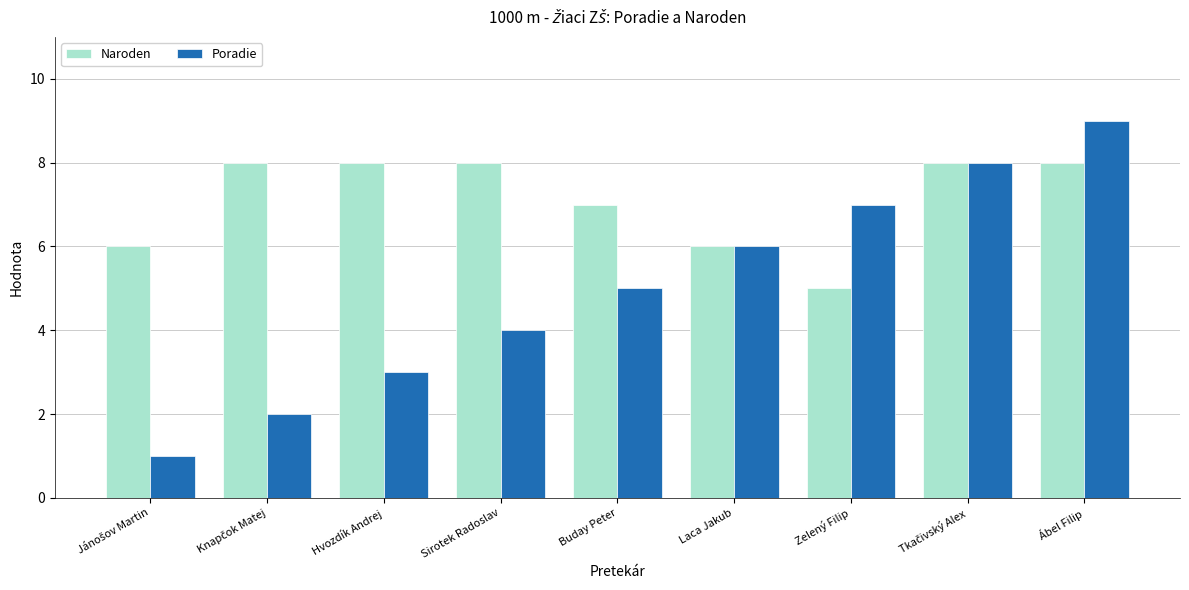

Where is Poradie nearest to the value 5?

Buday Peter